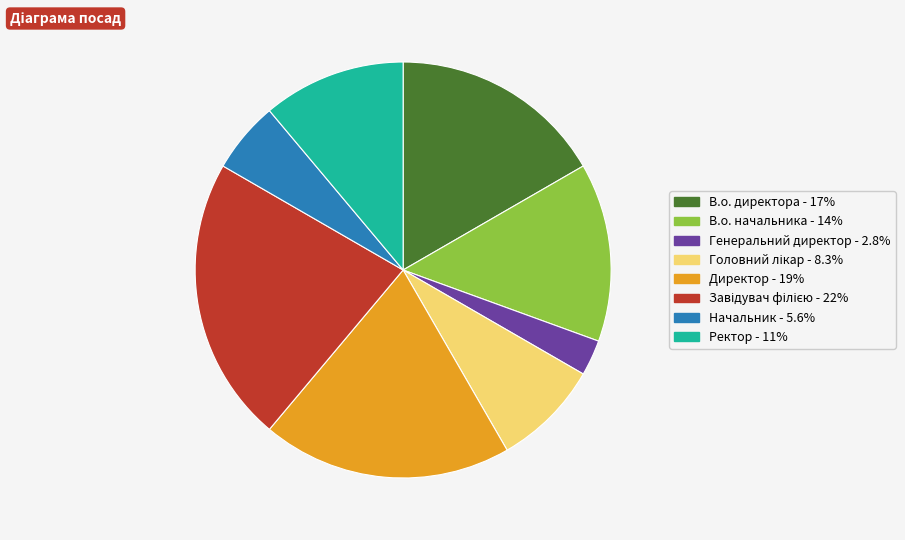

Which has a higher value, Генеральний директор or Ректор?

Ректор